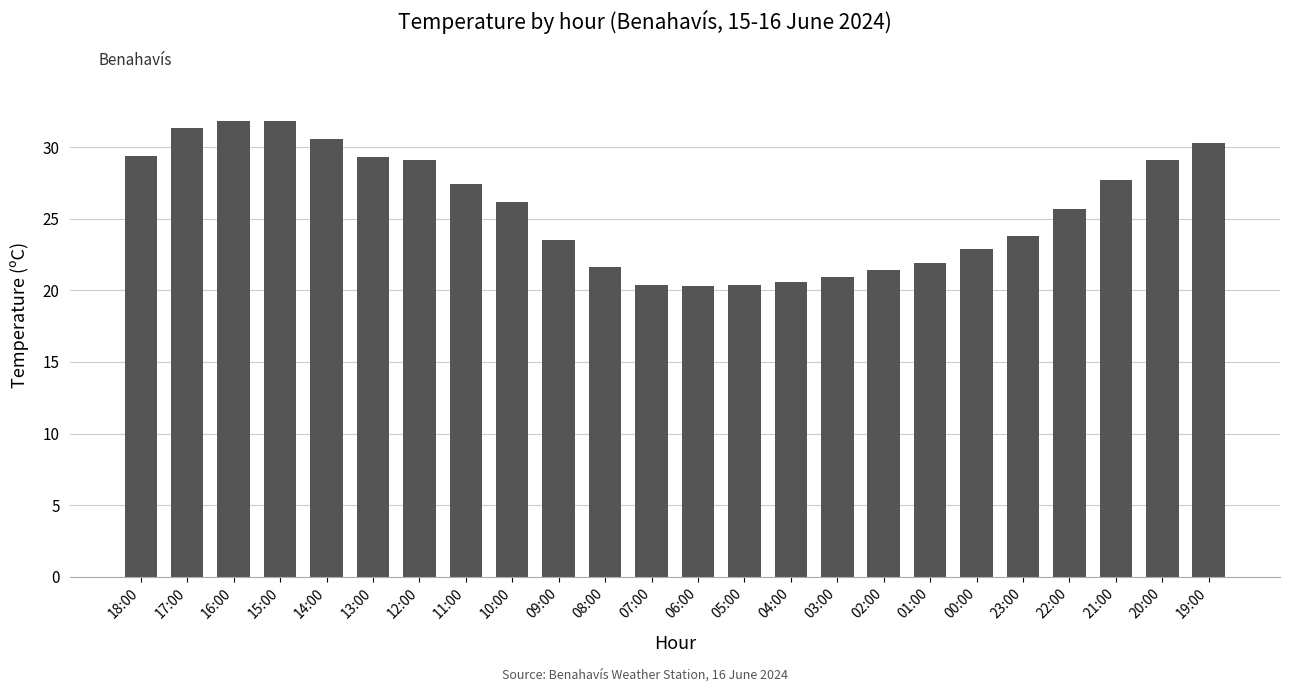

What is the average value?

25.7